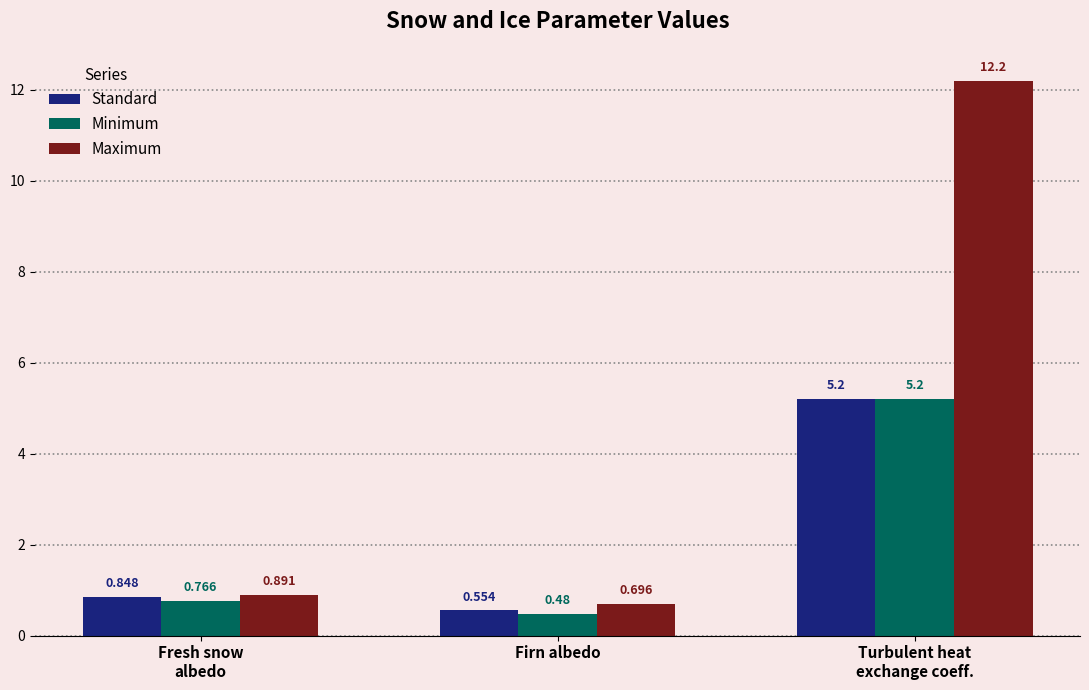

Is the value of Maximum at Firn albedo greater than the value of Minimum at Firn albedo?

Yes